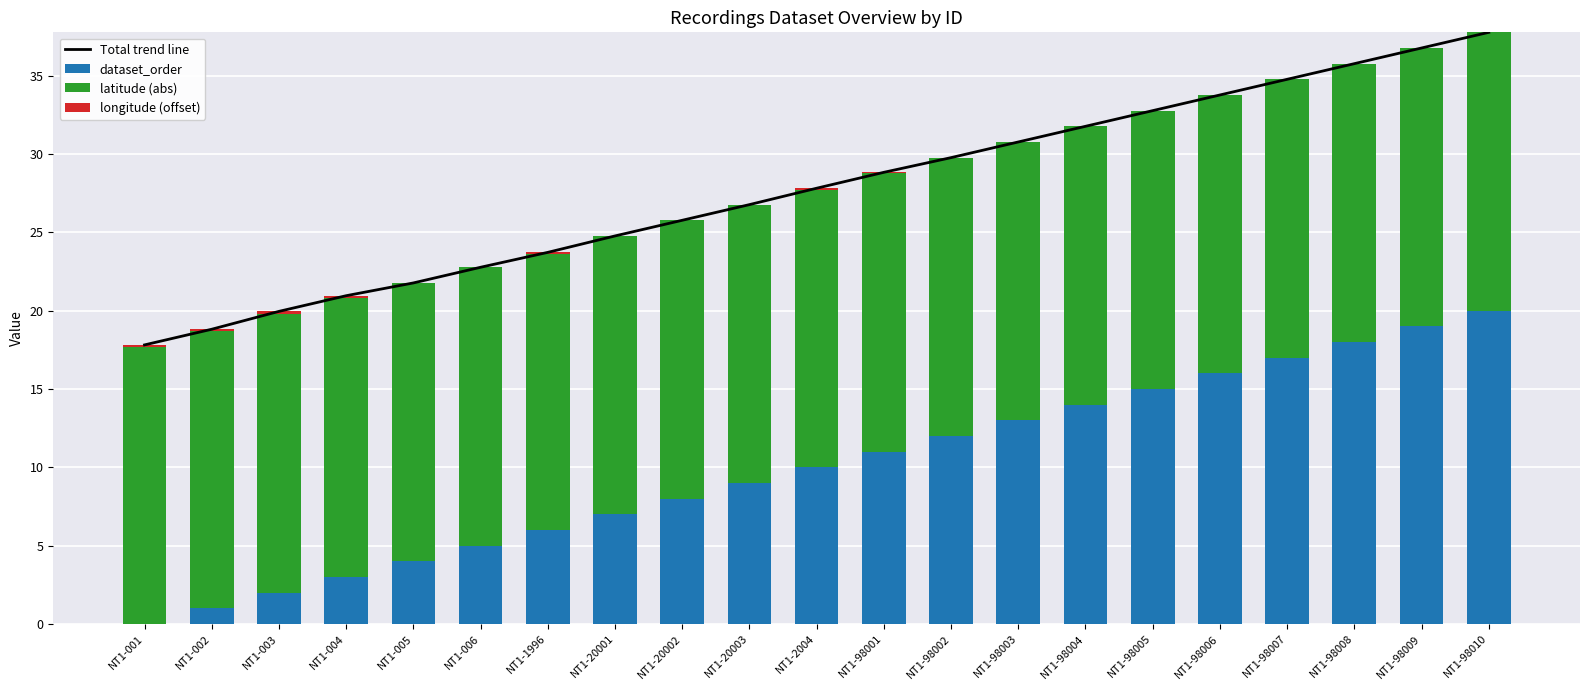

Which series has the largest total across all categories?

Total trend line